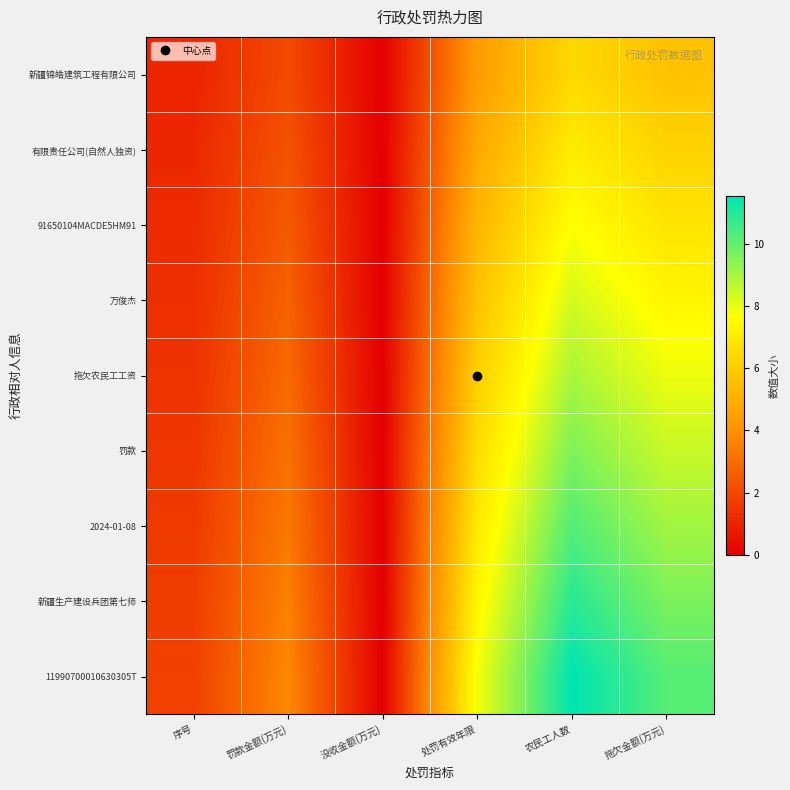

Reading left to right, transcribe all the data shown in this chart.

新疆锦皓建筑工程有限公司: 序号=1.0	罚款金额(万元)=2.1	没收金额(万元)=0.0	处罚有效年限=4.3	农民工人数=6.4	拖欠金额(万元)=5.7
有限责任公司(自然人独资): 序号=1.1	罚款金额(万元)=2.3	没收金额(万元)=0.0	处罚有效年限=4.8	农民工人数=7.0	拖欠金额(万元)=6.2
91650104MACDE5HM91: 序号=1.2	罚款金额(万元)=2.5	没收金额(万元)=0.0	处罚有效年限=5.2	农民工人数=7.7	拖欠金额(万元)=6.8
万俊杰: 序号=1.3	罚款金额(万元)=2.7	没收金额(万元)=0.0	处罚有效年限=5.7	农民工人数=8.3	拖欠金额(万元)=7.4
拖欠农民工工资: 序号=1.4	罚款金额(万元)=2.9	没收金额(万元)=0.0	处罚有效年限=6.1	农民工人数=9.0	拖欠金额(万元)=7.9
罚款: 序号=1.5	罚款金额(万元)=3.1	没收金额(万元)=0.0	处罚有效年限=6.5	农民工人数=9.6	拖欠金额(万元)=8.5
2024-01-08: 序号=1.6	罚款金额(万元)=3.3	没收金额(万元)=0.0	处罚有效年限=7.0	农民工人数=10.2	拖欠金额(万元)=9.1
新疆生产建设兵团第七师: 序号=1.7	罚款金额(万元)=3.5	没收金额(万元)=0.0	处罚有效年限=7.4	农民工人数=10.9	拖欠金额(万元)=9.6
11990700010630305T: 序号=1.8	罚款金额(万元)=3.7	没收金额(万元)=0.0	处罚有效年限=7.8	农民工人数=11.5	拖欠金额(万元)=10.2